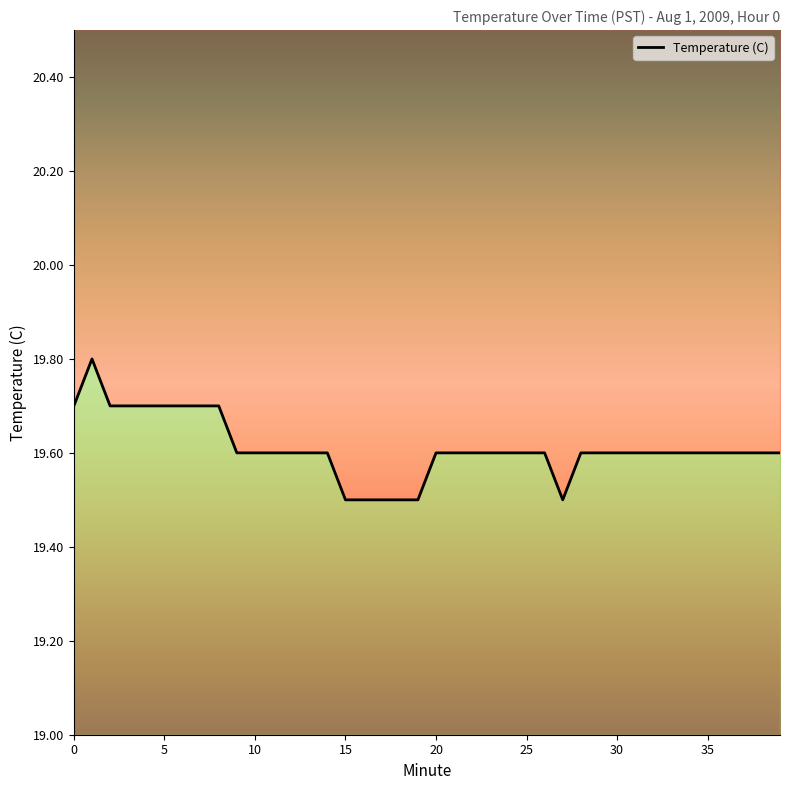

At which category does the chart reach its minimum across all series?

15